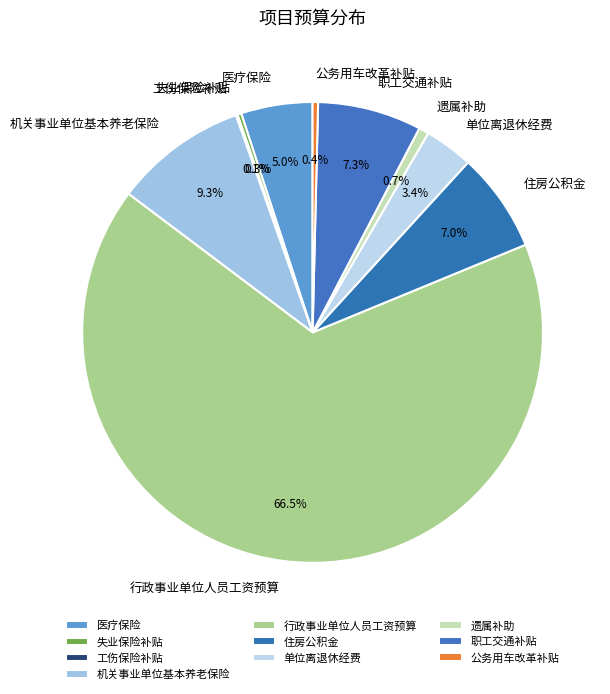

Between 单位离退休经费 and 行政事业单位人员工资预算, which is larger?

行政事业单位人员工资预算